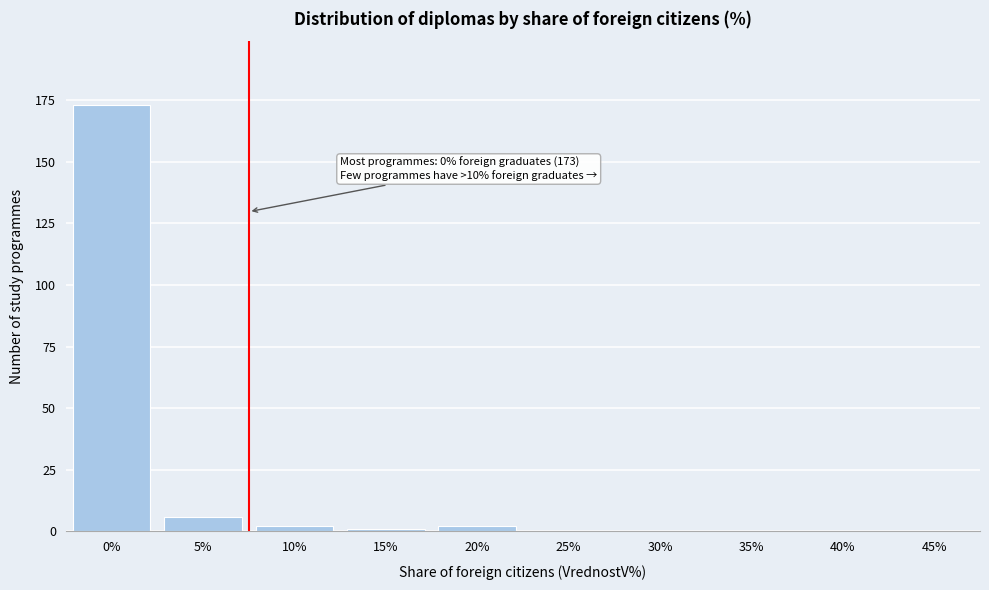

Reading left to right, list all the values displayed in this chart.

0%=173	5%=6	10%=2	15%=1	20%=2	25%=0	30%=0	35%=0	40%=0	45%=0